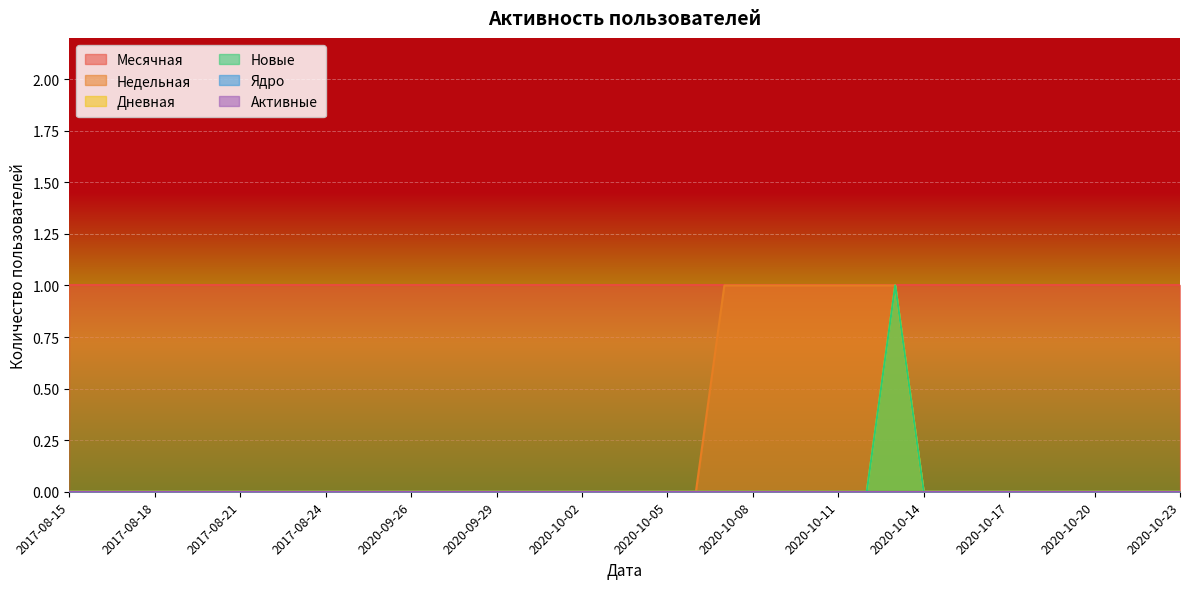

Which category has the highest value in the Новые series?

2020-10-13